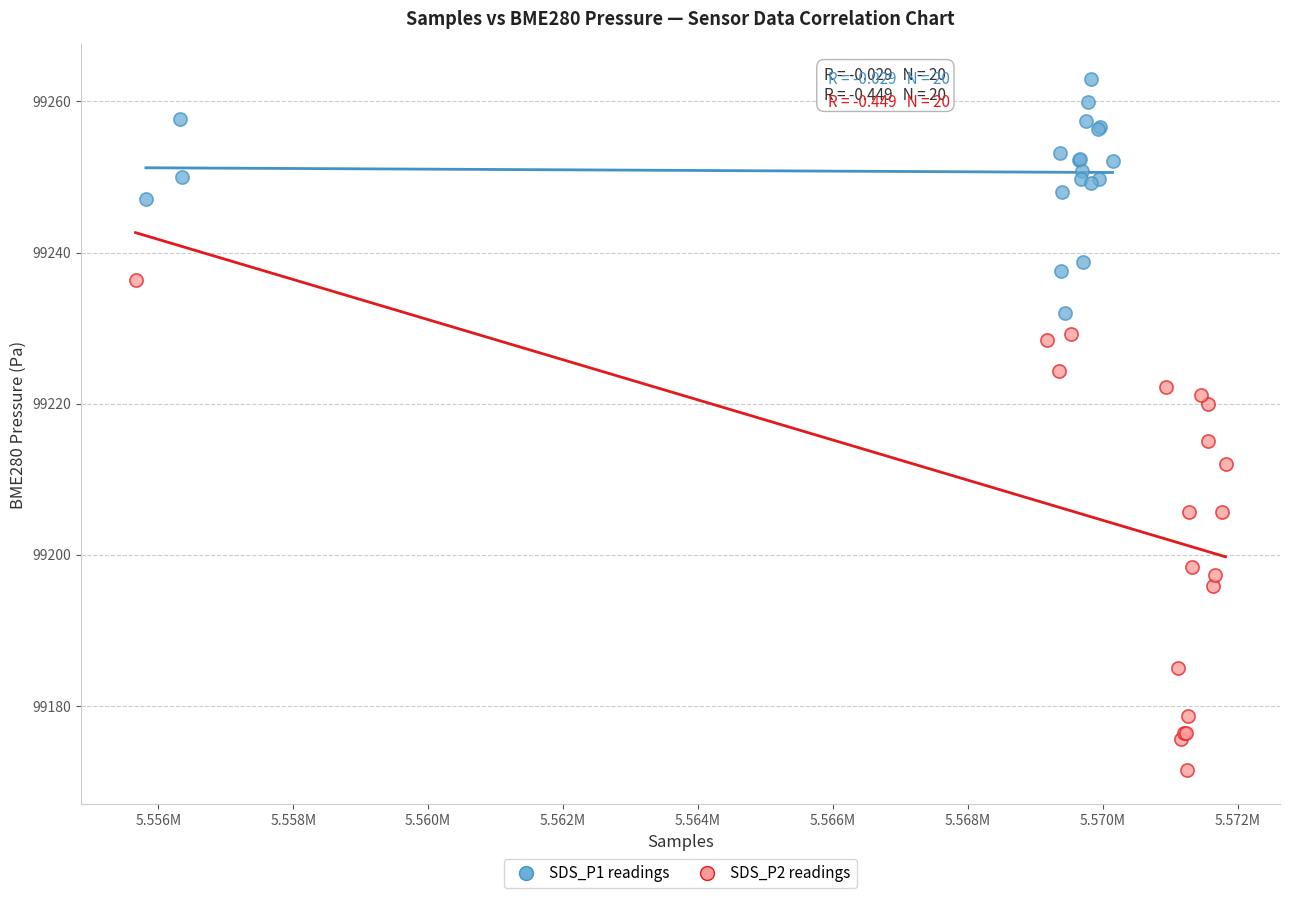

Which series contains the lowest Y value?

SDS_P2 readings